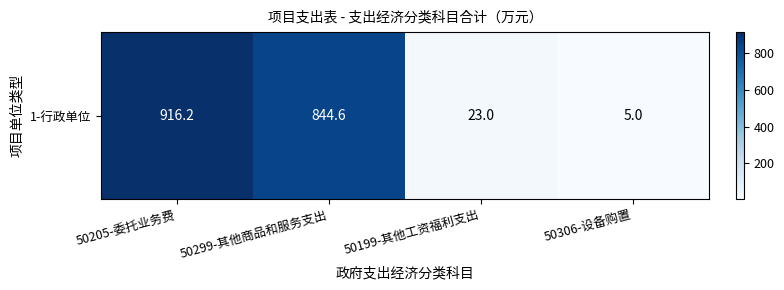

Read the value at 50199-其他工资福利支出.

23.0